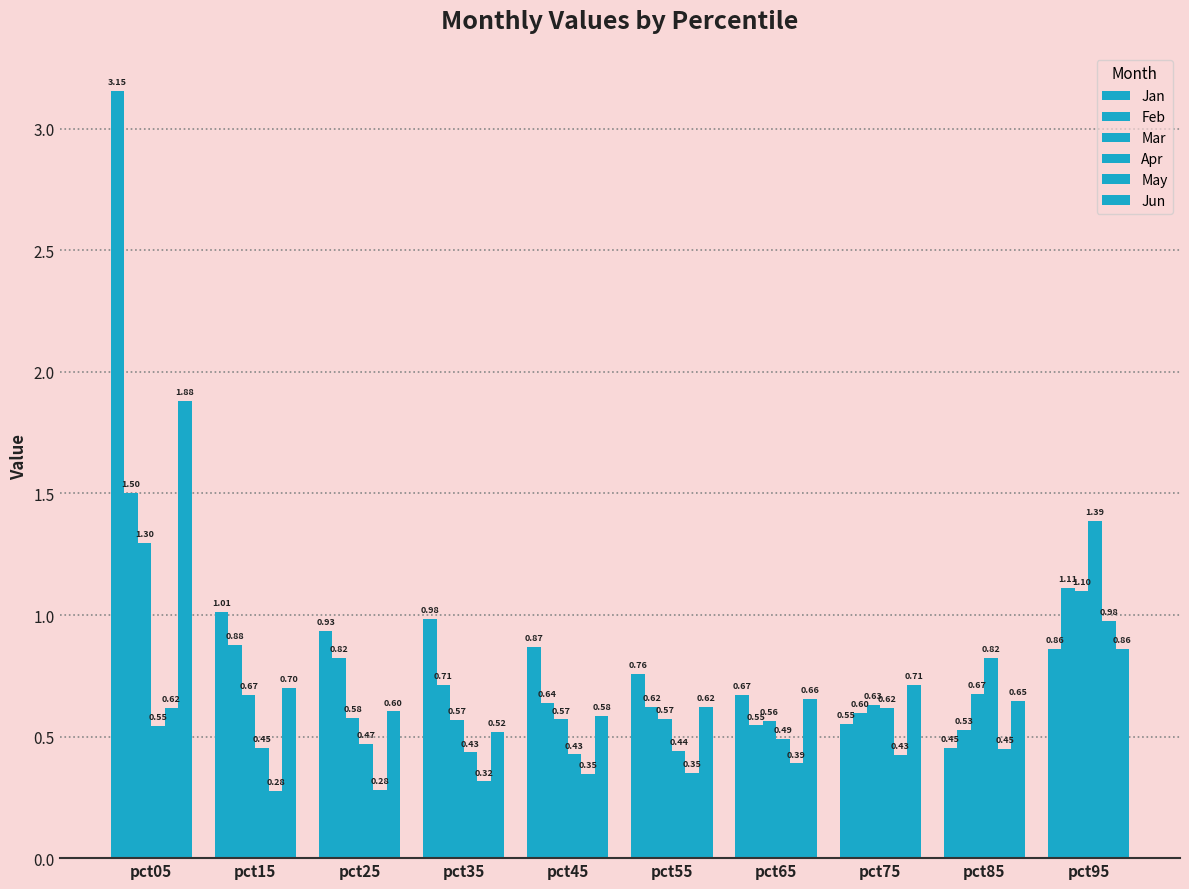

Count the number of data series in this chart.

6